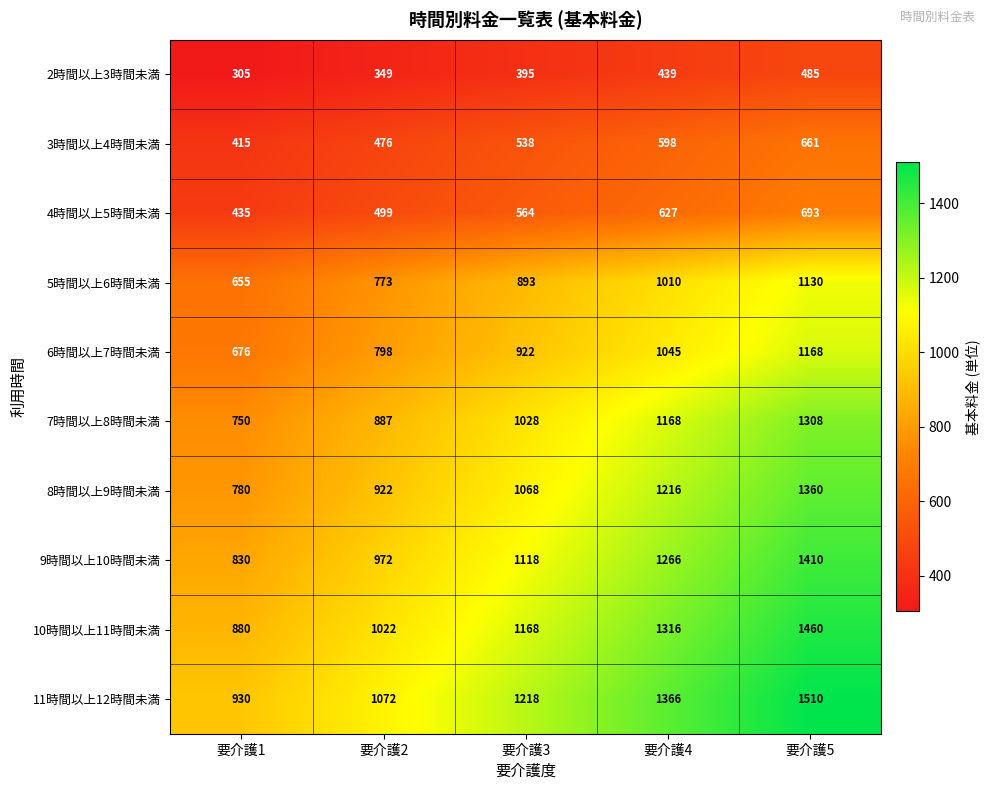

What is the approximate value of 6時間以上7時間未満 at 要介護3, to the nearest 50?

900